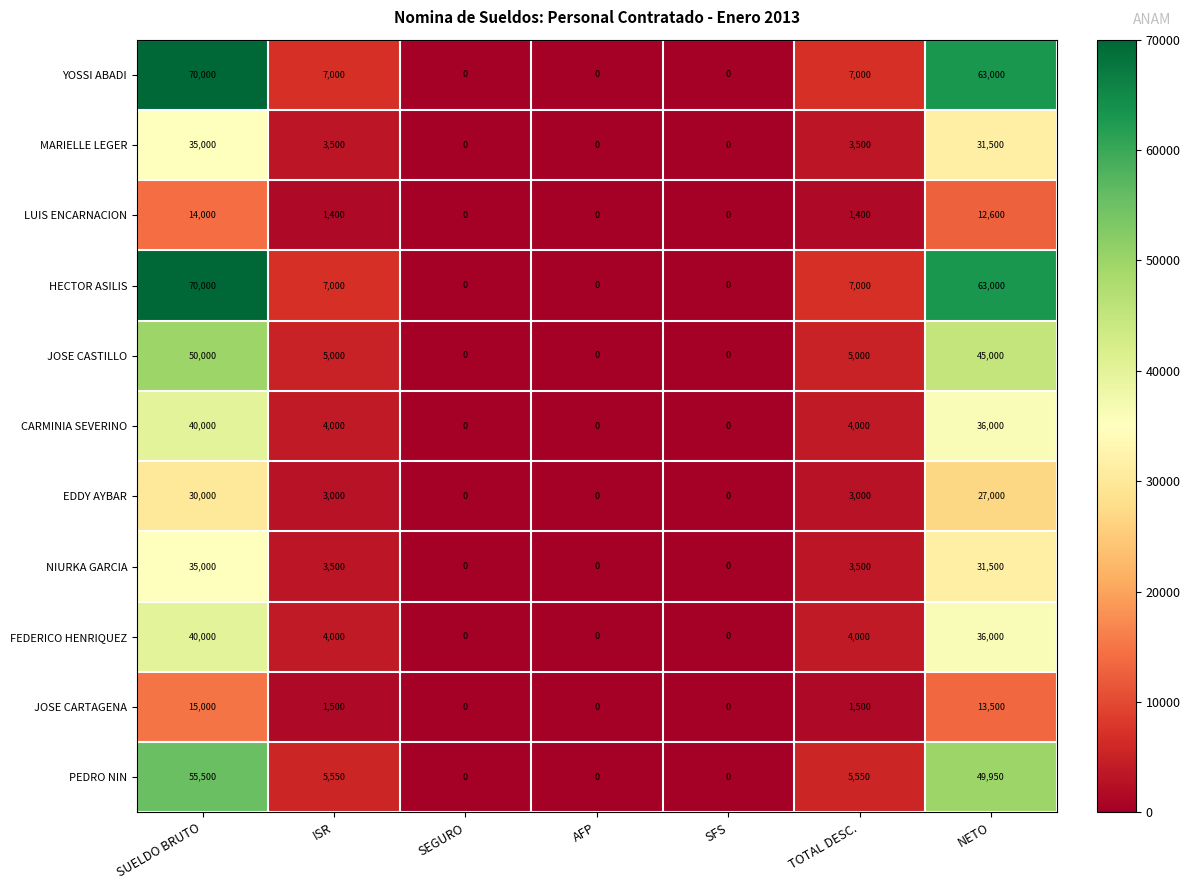

What is the total value across all series at NETO?

409050